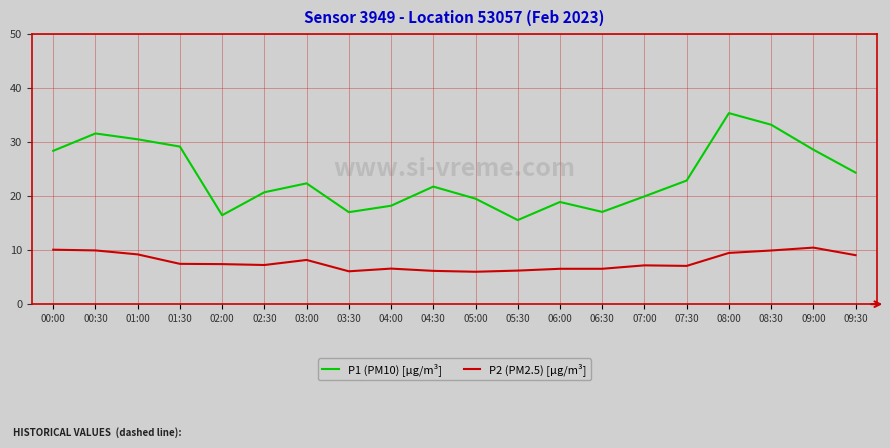

Read the P2 (PM2.5) [µg/m³] value at 05:30.

6.2